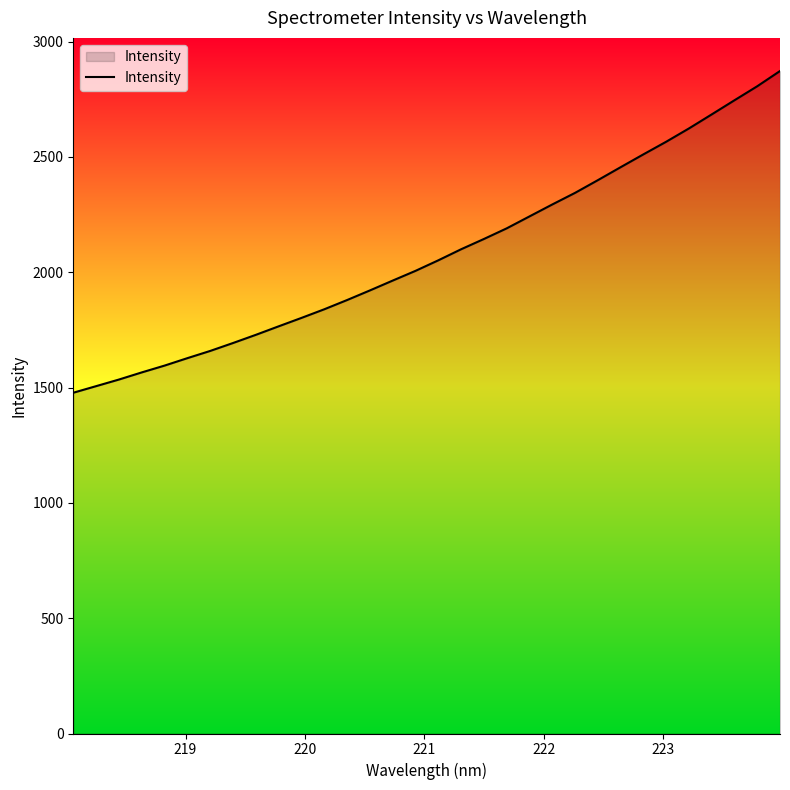

True or false: the data has more than 2 interior local peaks.

False